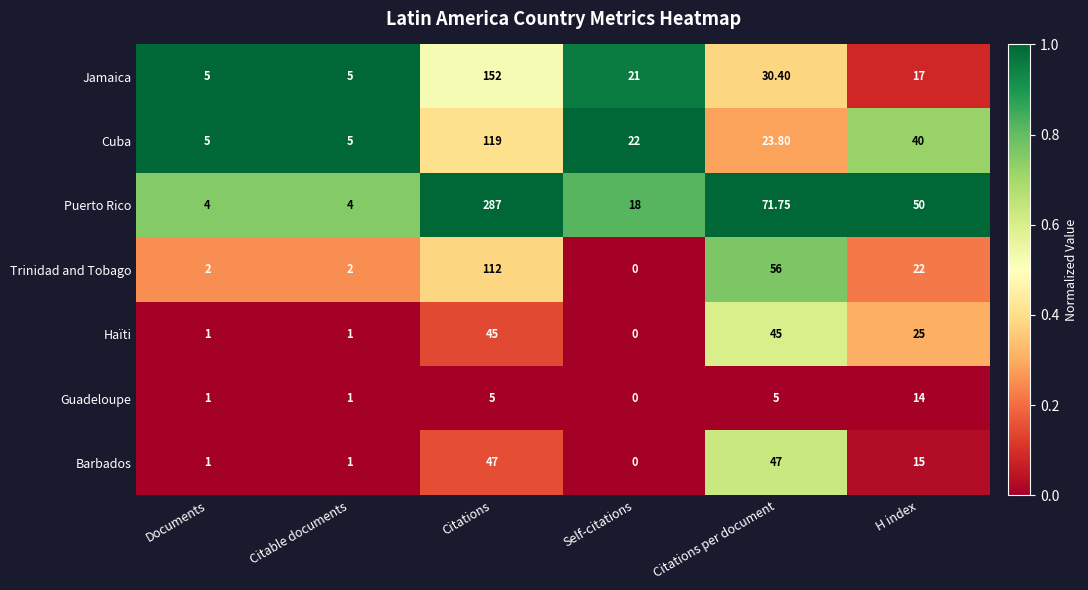

Which series has the widest spread of values?

Puerto Rico